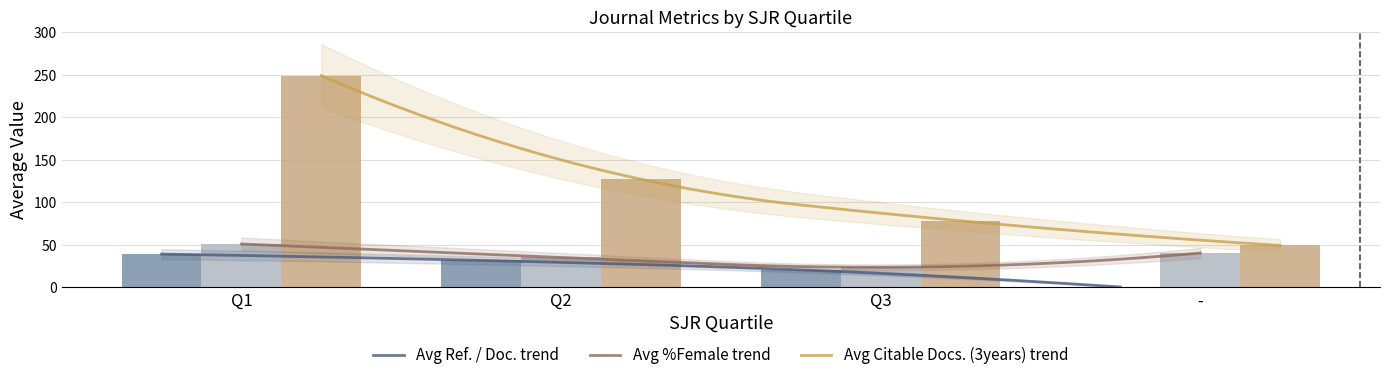

What is the difference between the maximum and minimum values in the Avg Citable Docs. (3years) series?

200.0